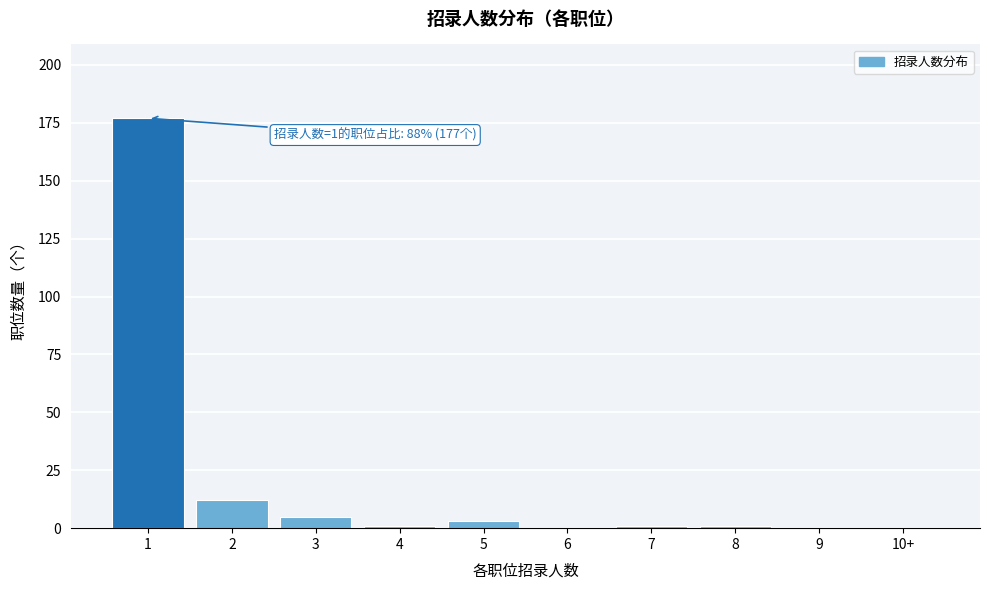

Reading left to right, transcribe all the data shown in this chart.

1=177	2=12	3=5	4=1	5=3	6=0	7=1	8=1	9=0	10+=0